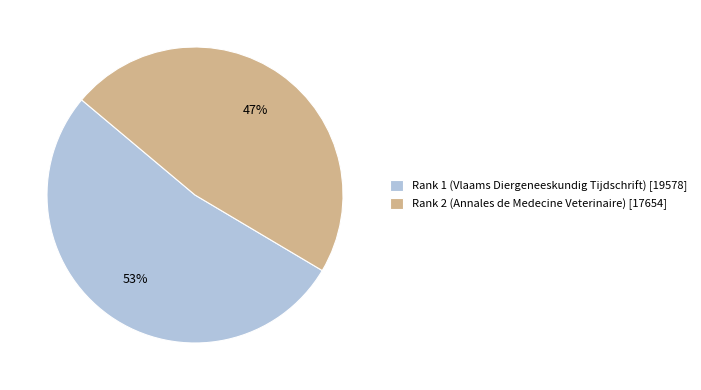

Which category has the smallest portion of the pie?

Rank 2 (Annales de Medecine Veterinaire)